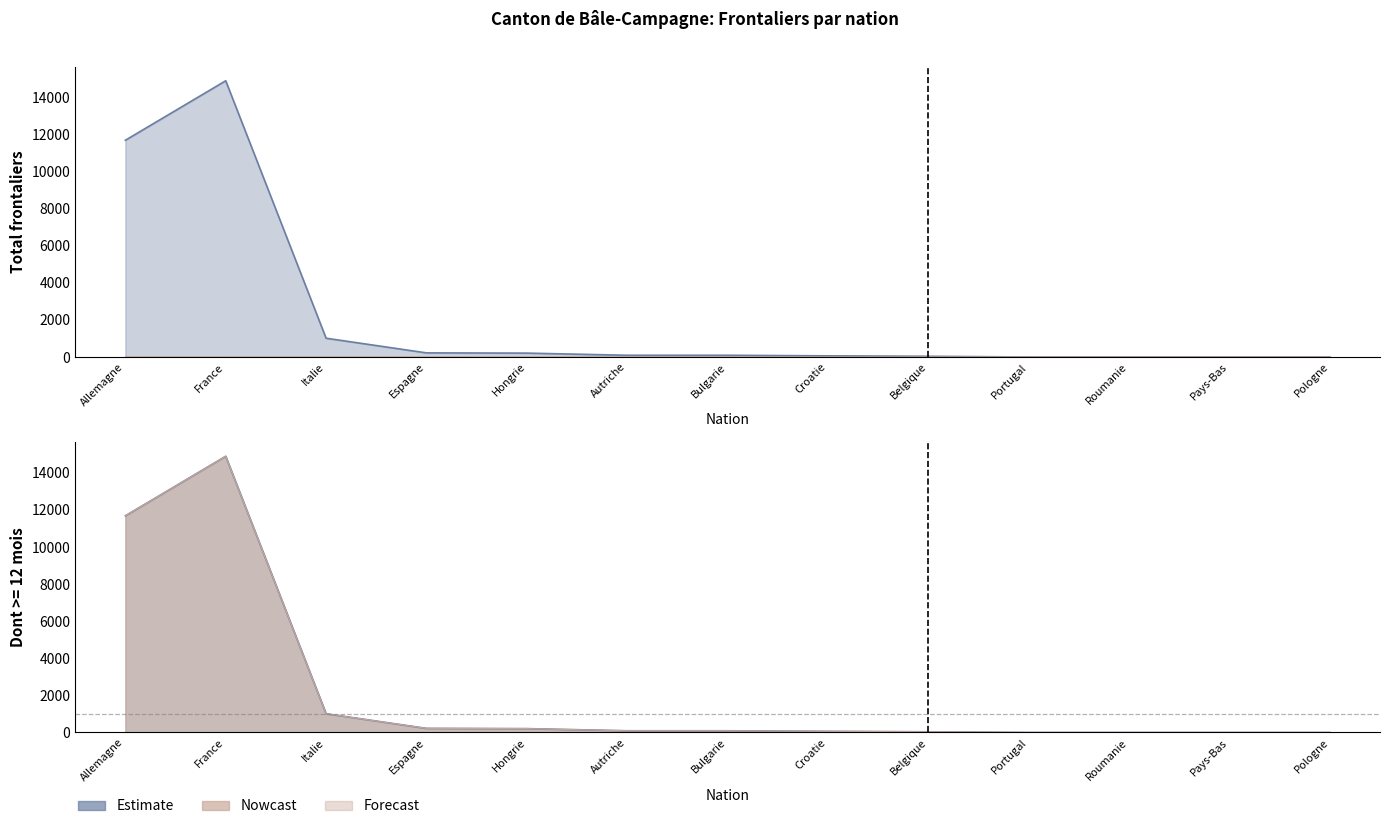

At how many categories does at least one series exceed 12237?

1